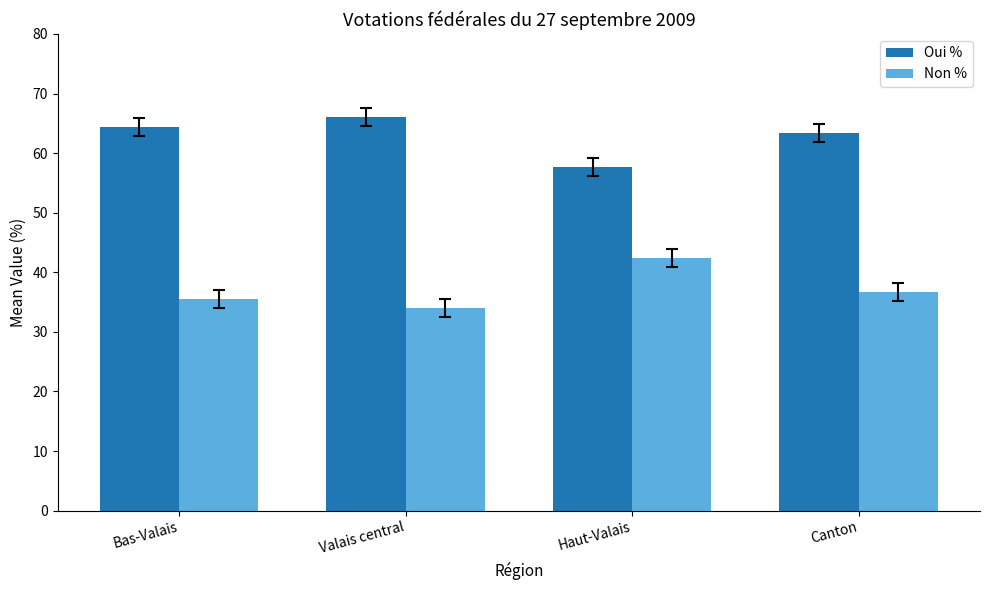

At Bas-Valais, list the series in order from largest to smallest.

Oui %, Non %